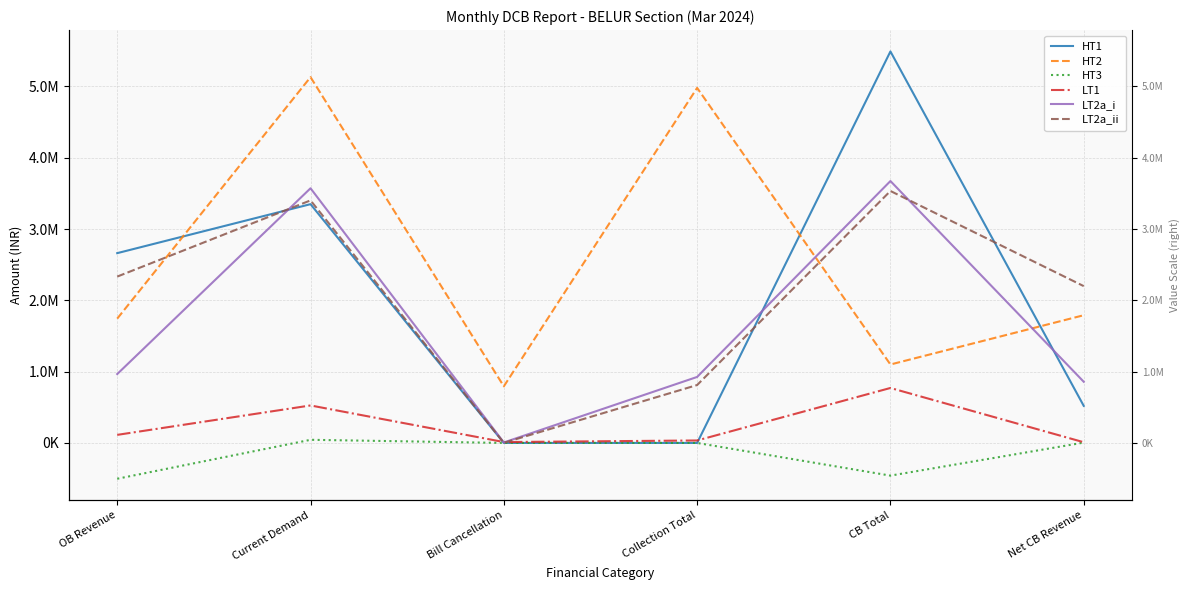

Is the value of HT1 at Collection Total greater than the value of HT3 at Collection Total?

No